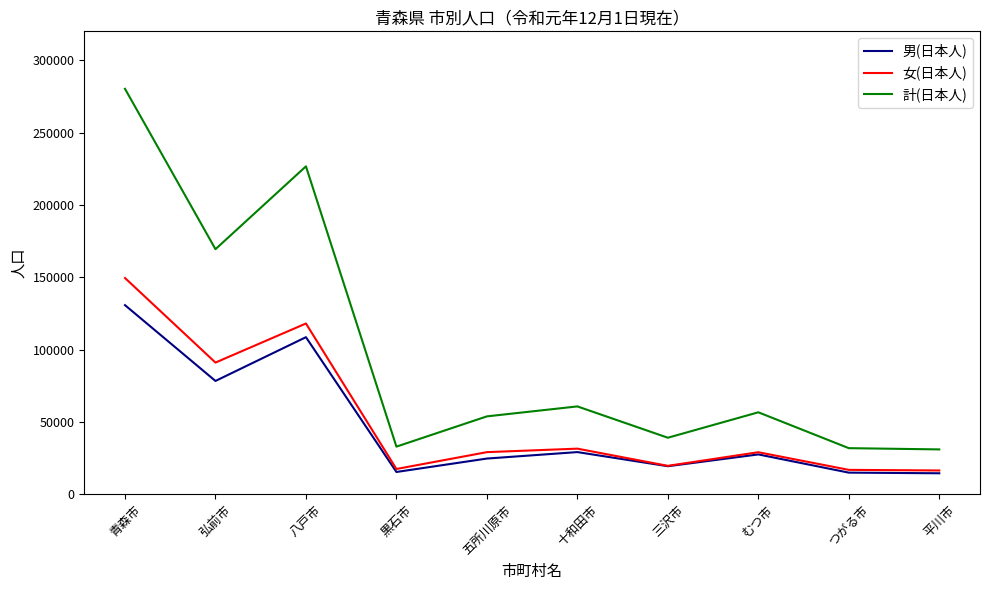

How many categories are shown in the chart?

10